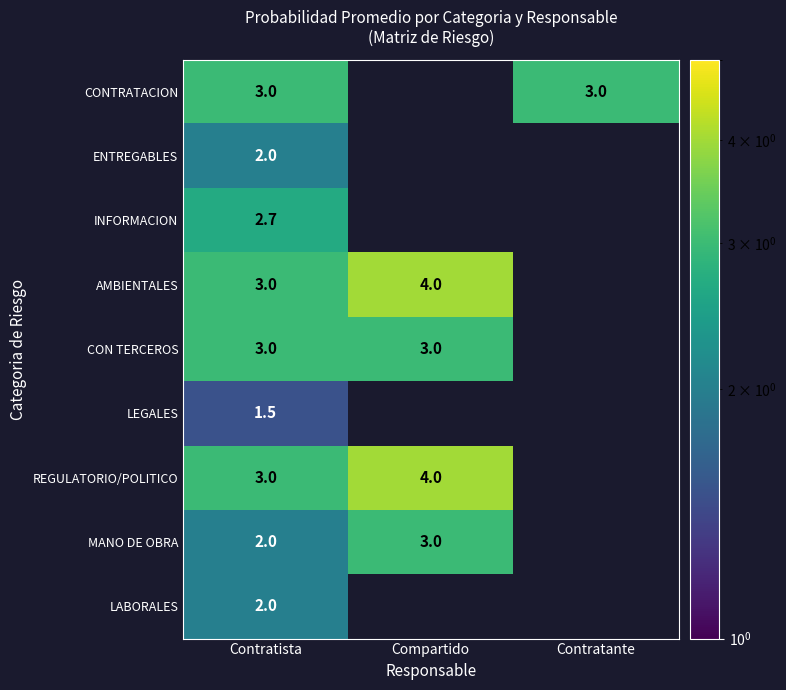

The value of CON TERCEROS at Contratista is 2.0. True or false?

False